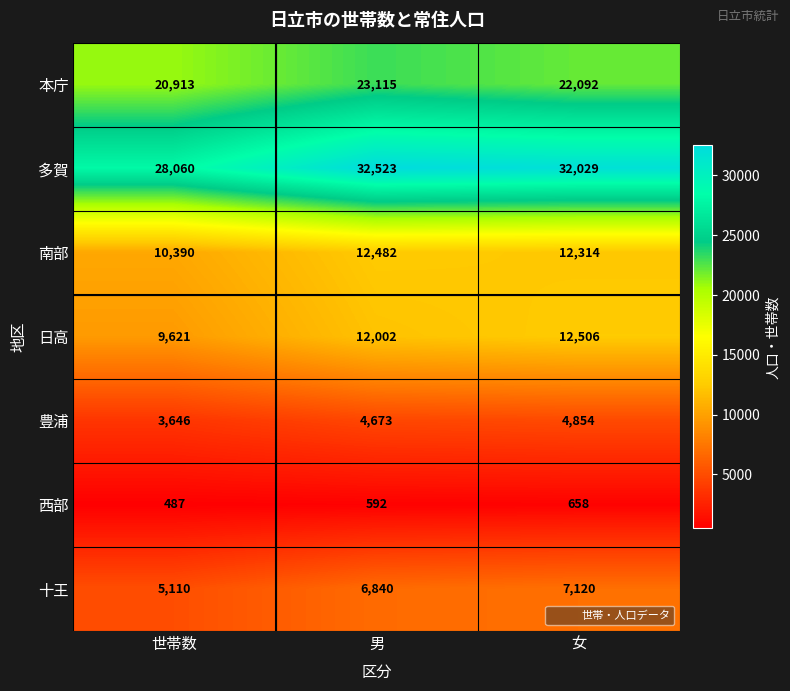

Between 世帯数 and 女, which series saw the biggest shift?

多賀